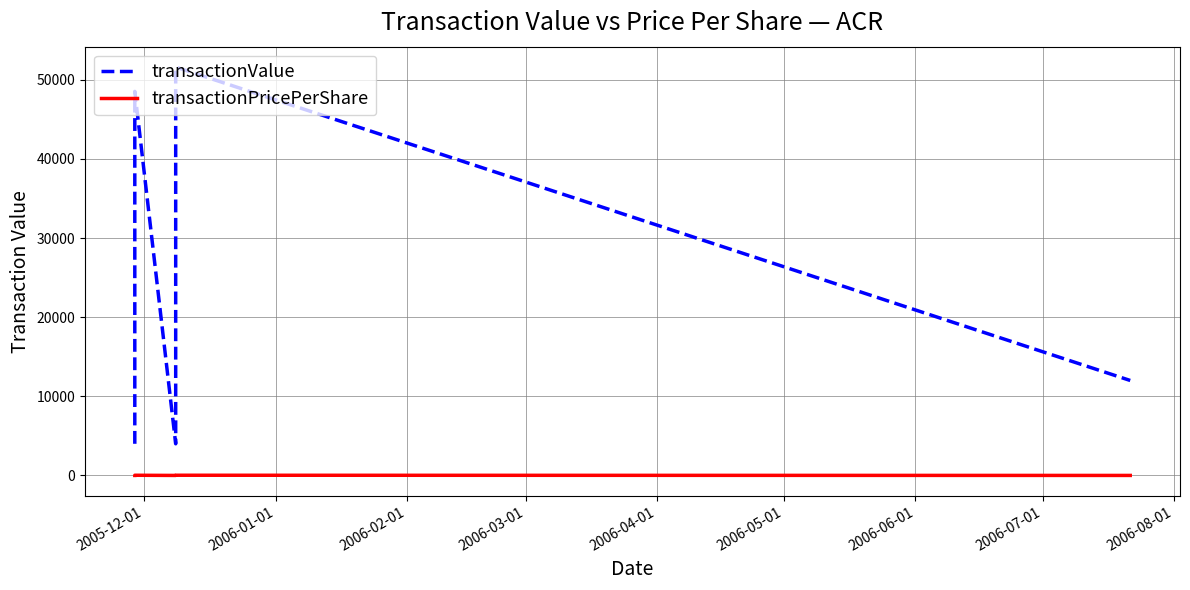

True or false: transactionValue and transactionPricePerShare intersect in this chart.

False